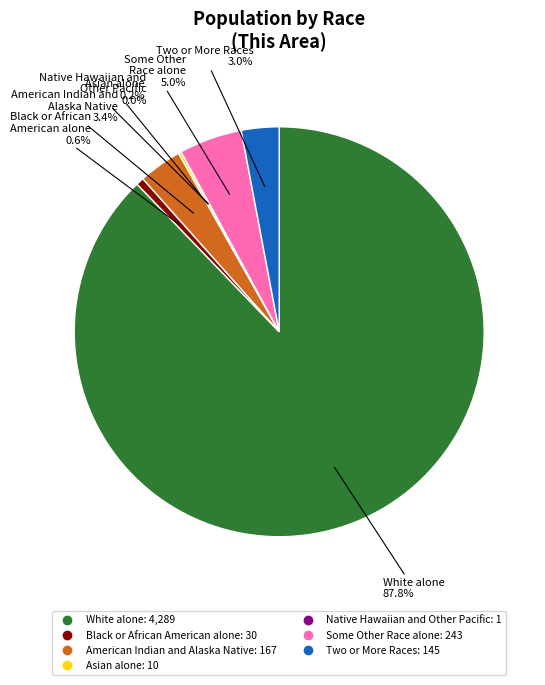

Between Some Other Race alone and Black or African American alone, which is larger?

Some Other Race alone